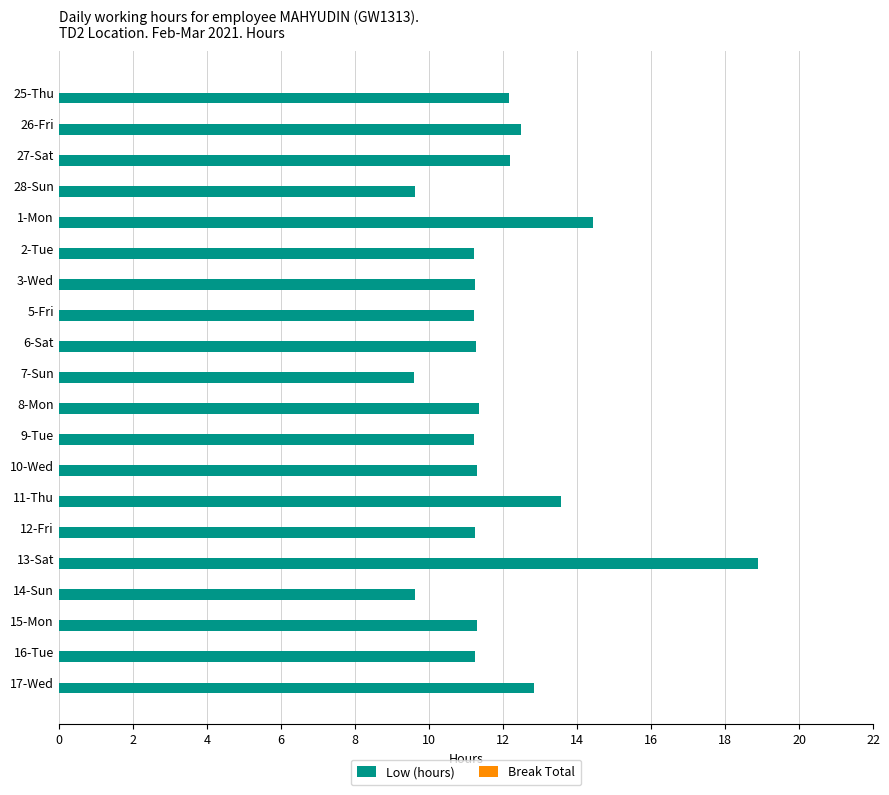

Are the bars horizontal?

Yes